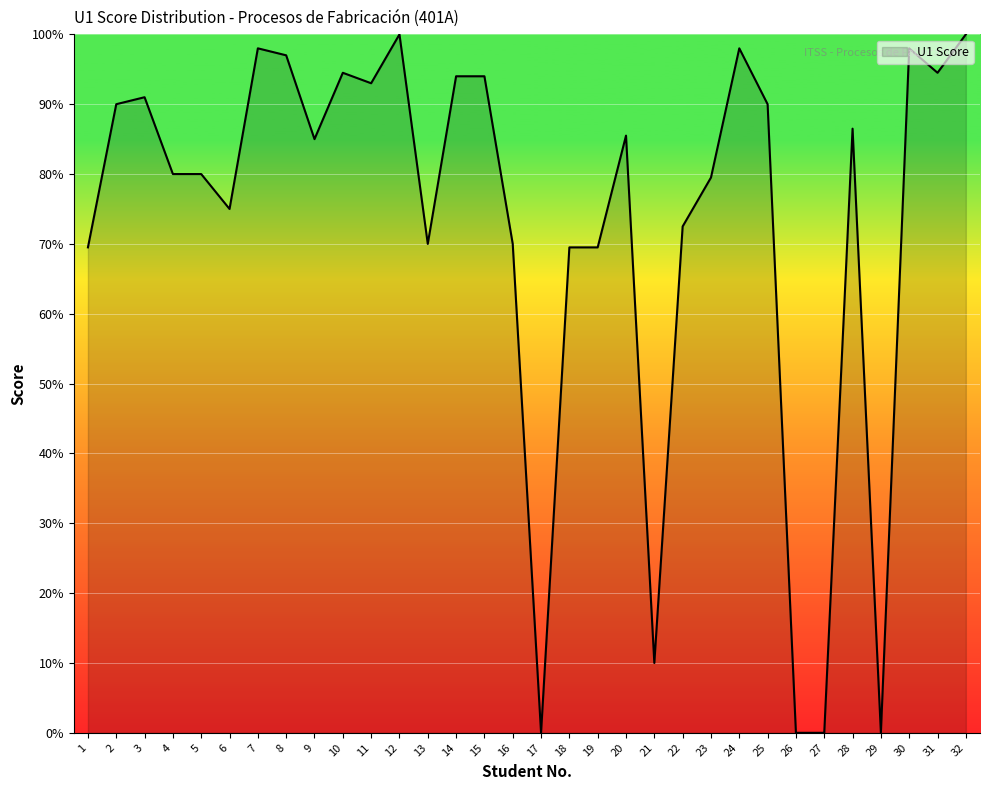

What is the greatest value displayed?

100.0